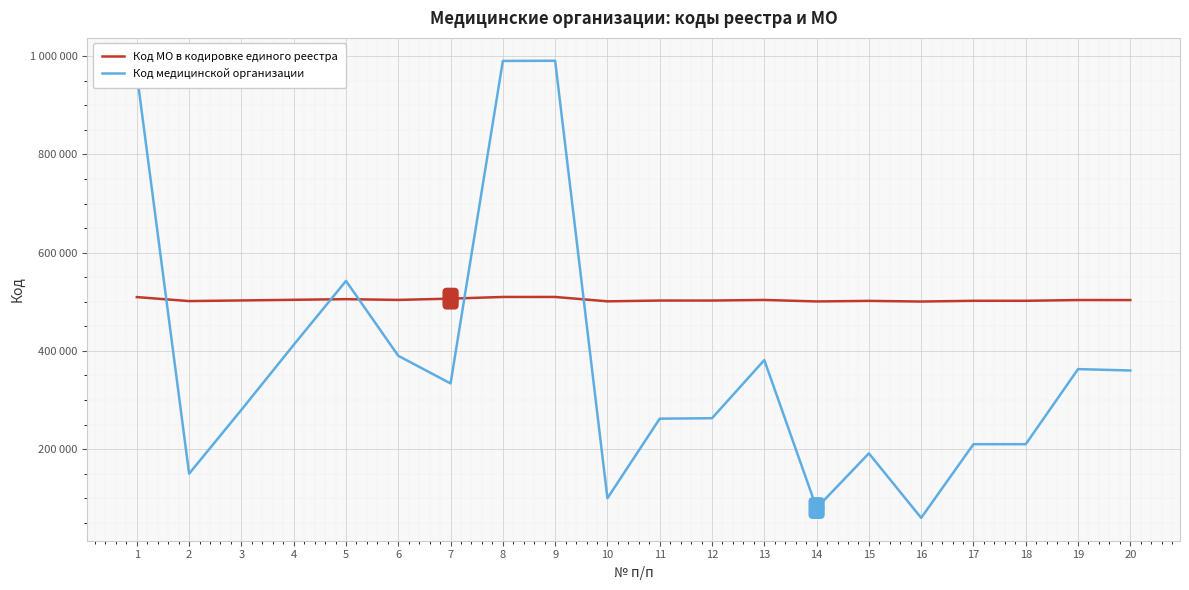

What is the approximate value of Код МО в кодировке единого реестра at 8, to the nearest 50?

509900